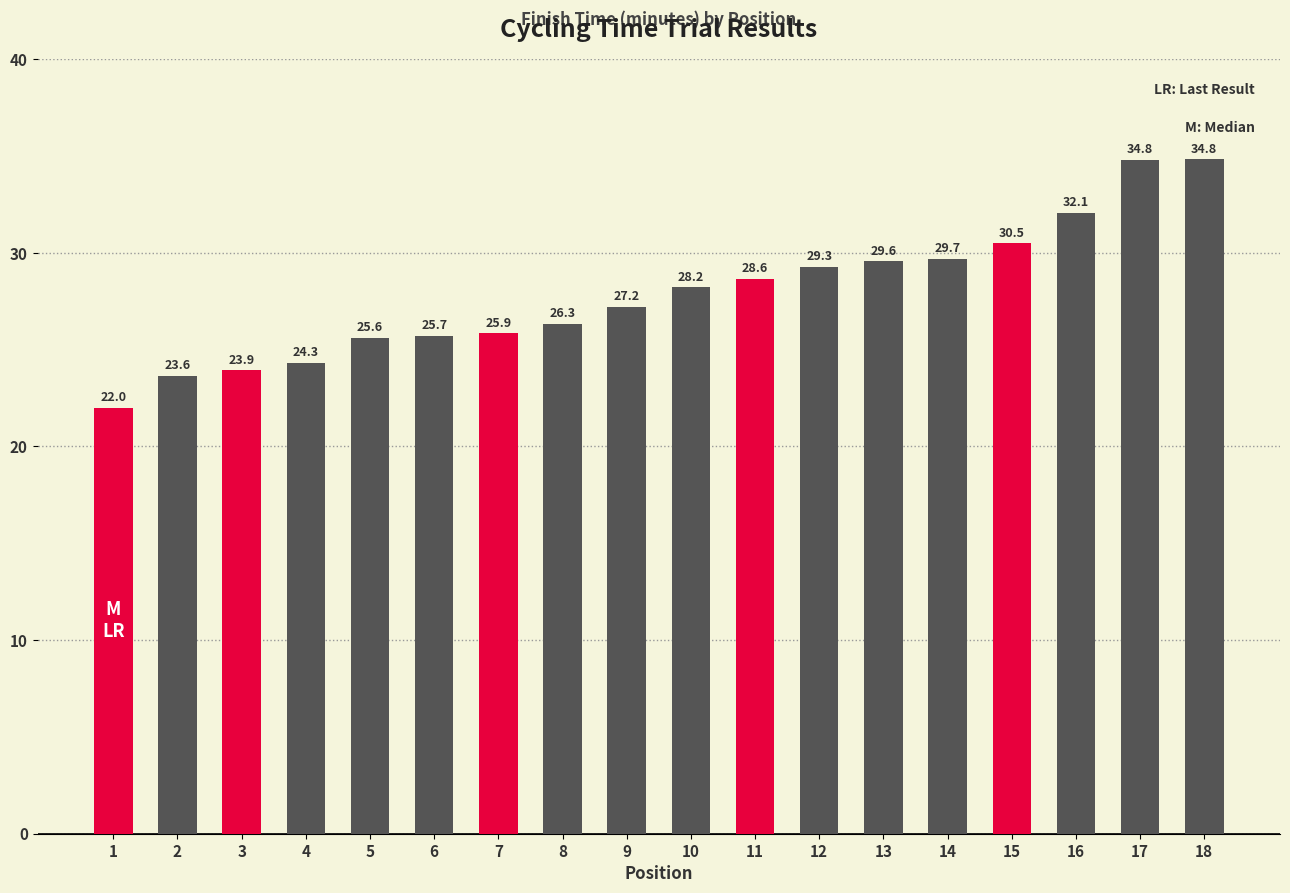

Is it true that the value at 17 is 34.8?

True